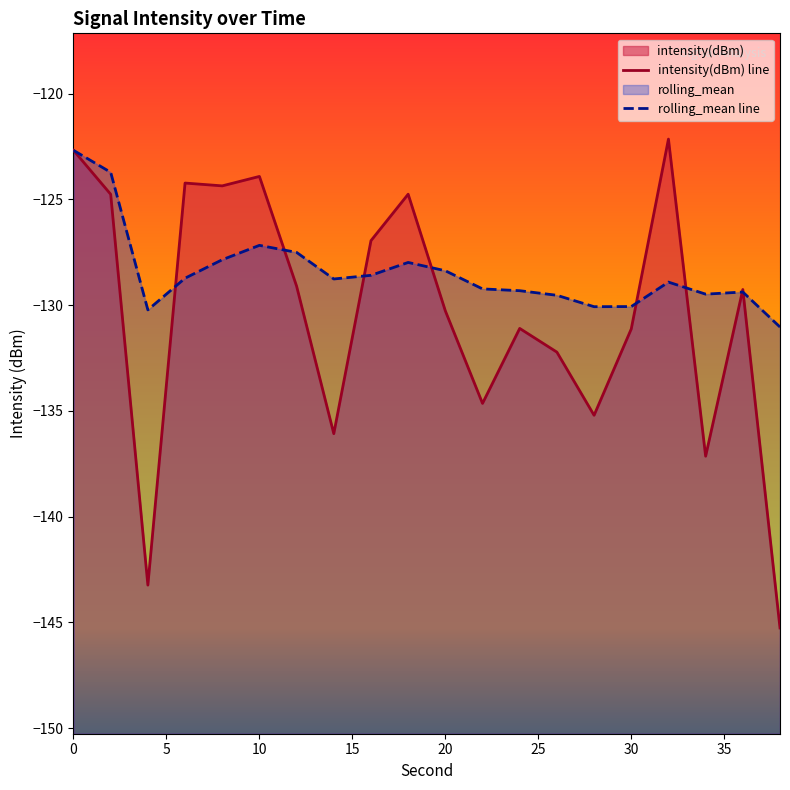

What is the sum of all rolling_mean values?

-2568.6